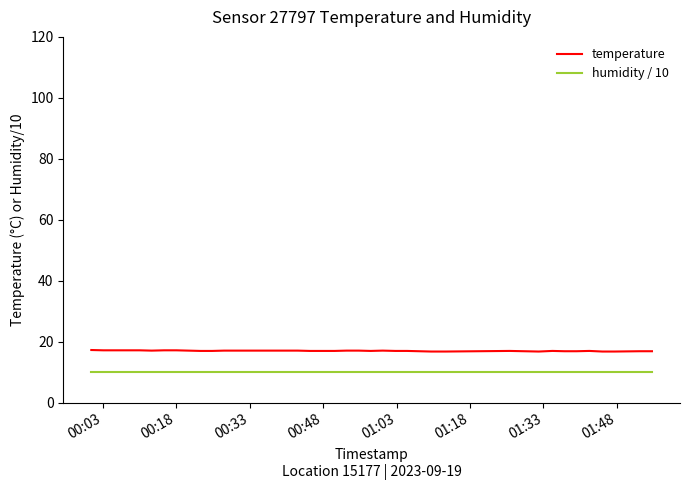

Rank the series by their average value, from lowest to highest.

humidity / 10, temperature